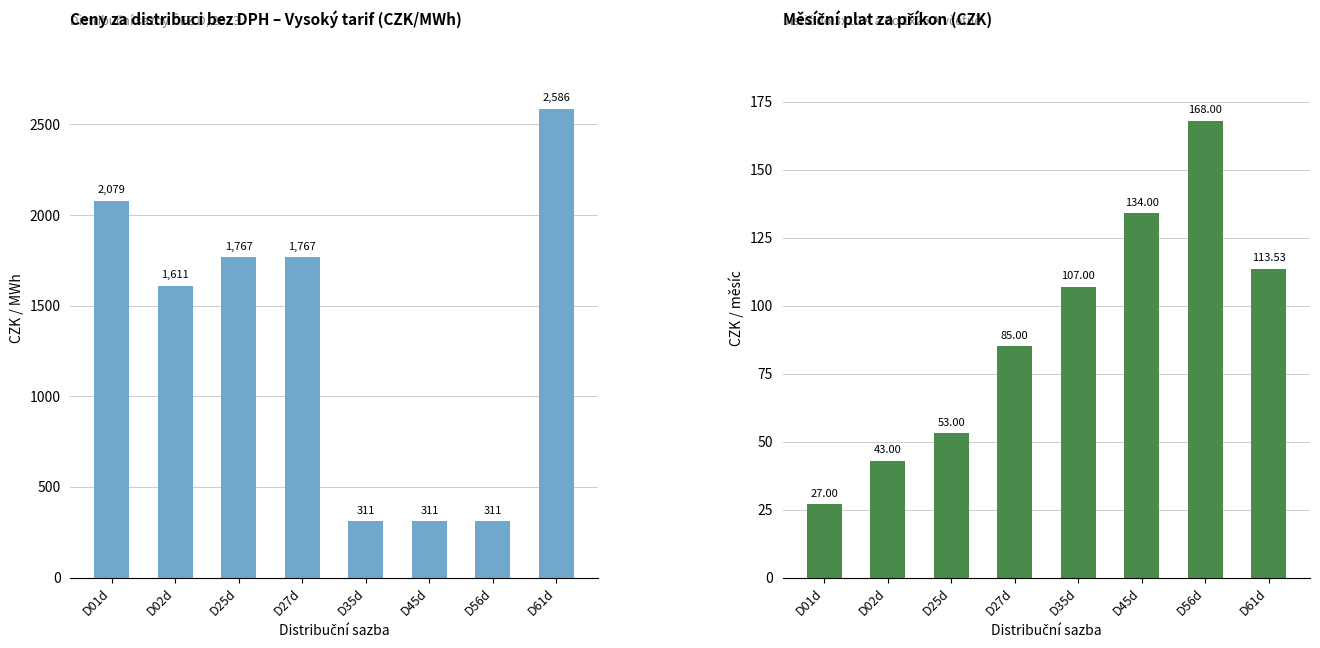

At which label is Cena ve vysokém tarifu za jednu MWh (bez DPH) closest to 1448?

D02d